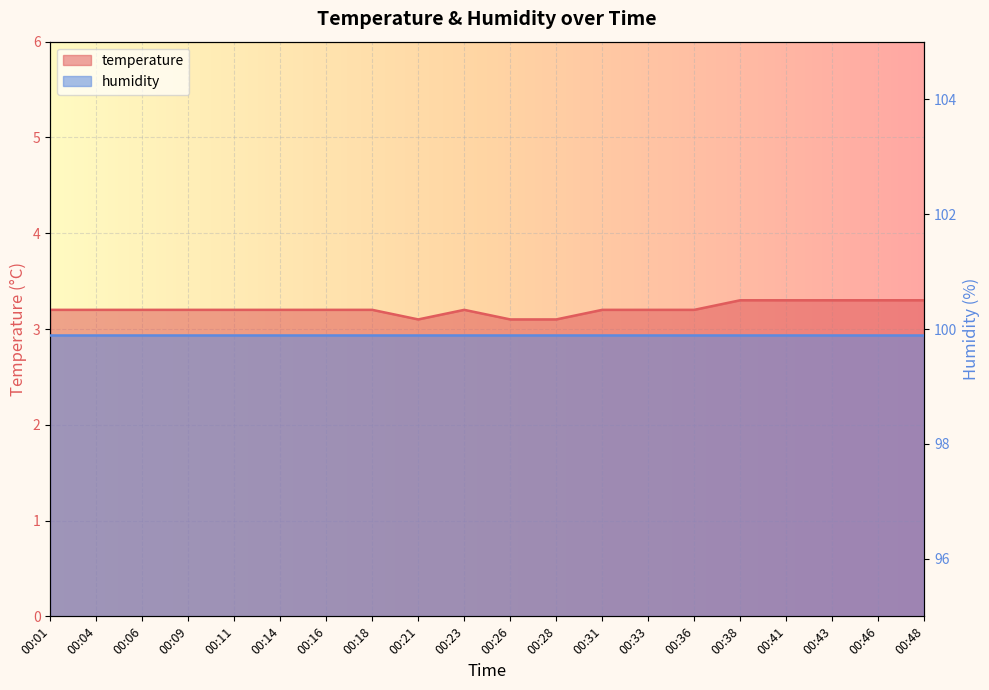

What is the sum of the values at 00:16 and 00:28?

6.3